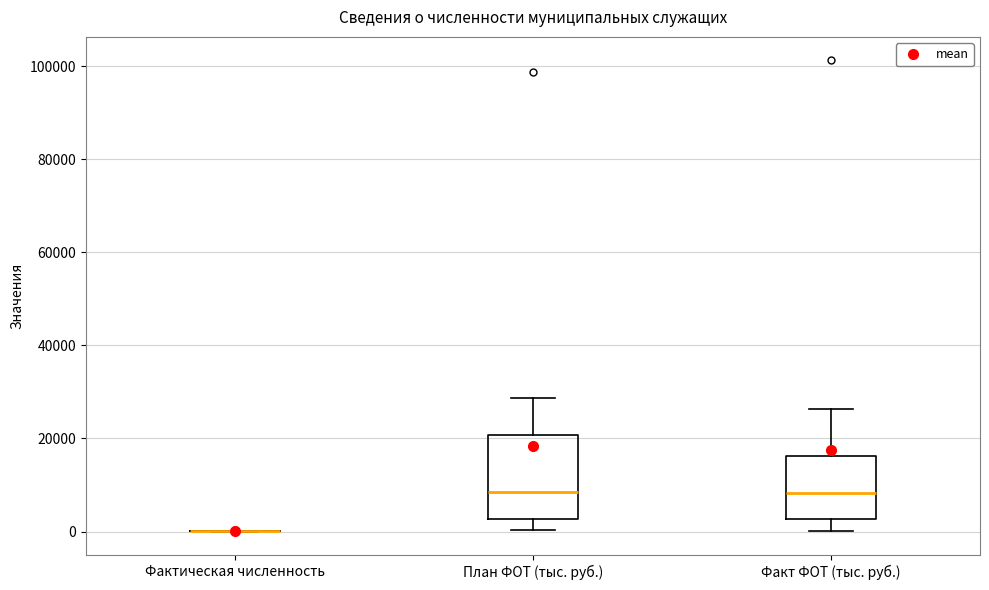

Which box is the tallest, from its lower edge to its upper edge?

План ФОТ (тыс. руб.)